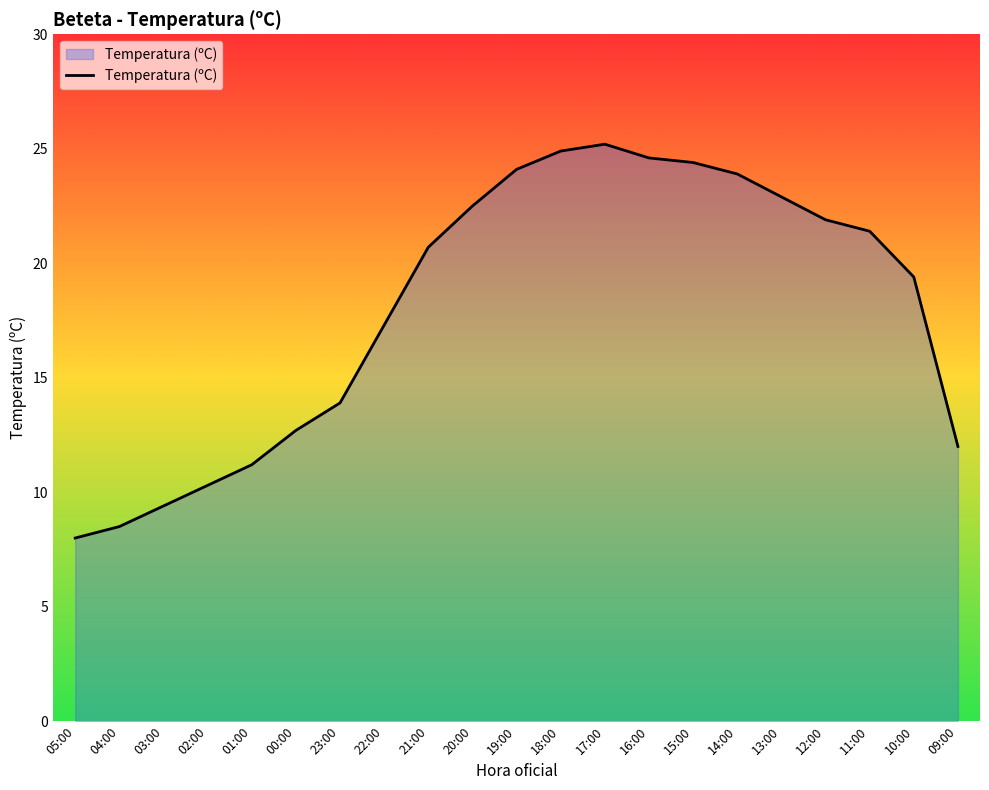

The chart shows a value of 24.4 at 15:00. True or false?

True